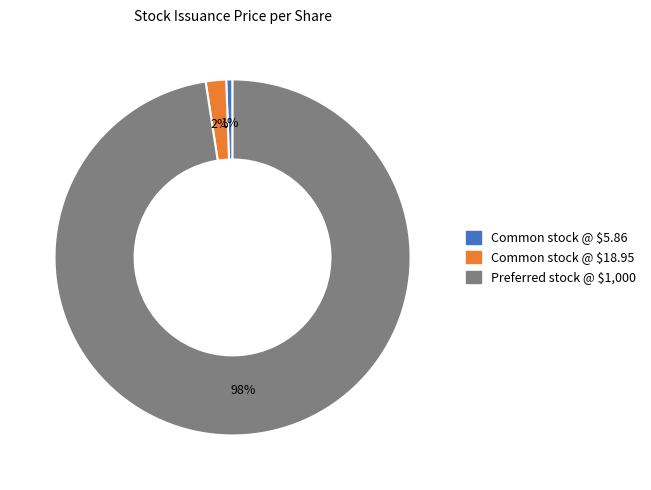

Which category accounts for the majority?

Preferred stock @ $1,000